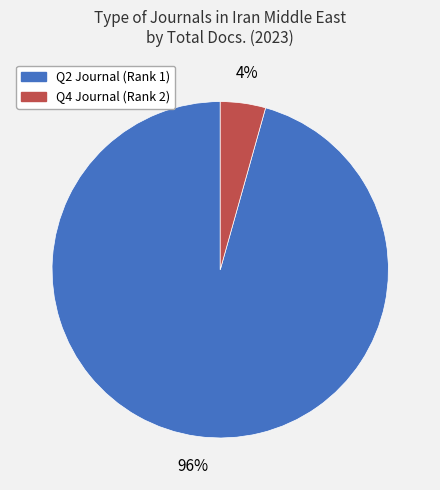

Is there a majority slice in this chart?

Yes